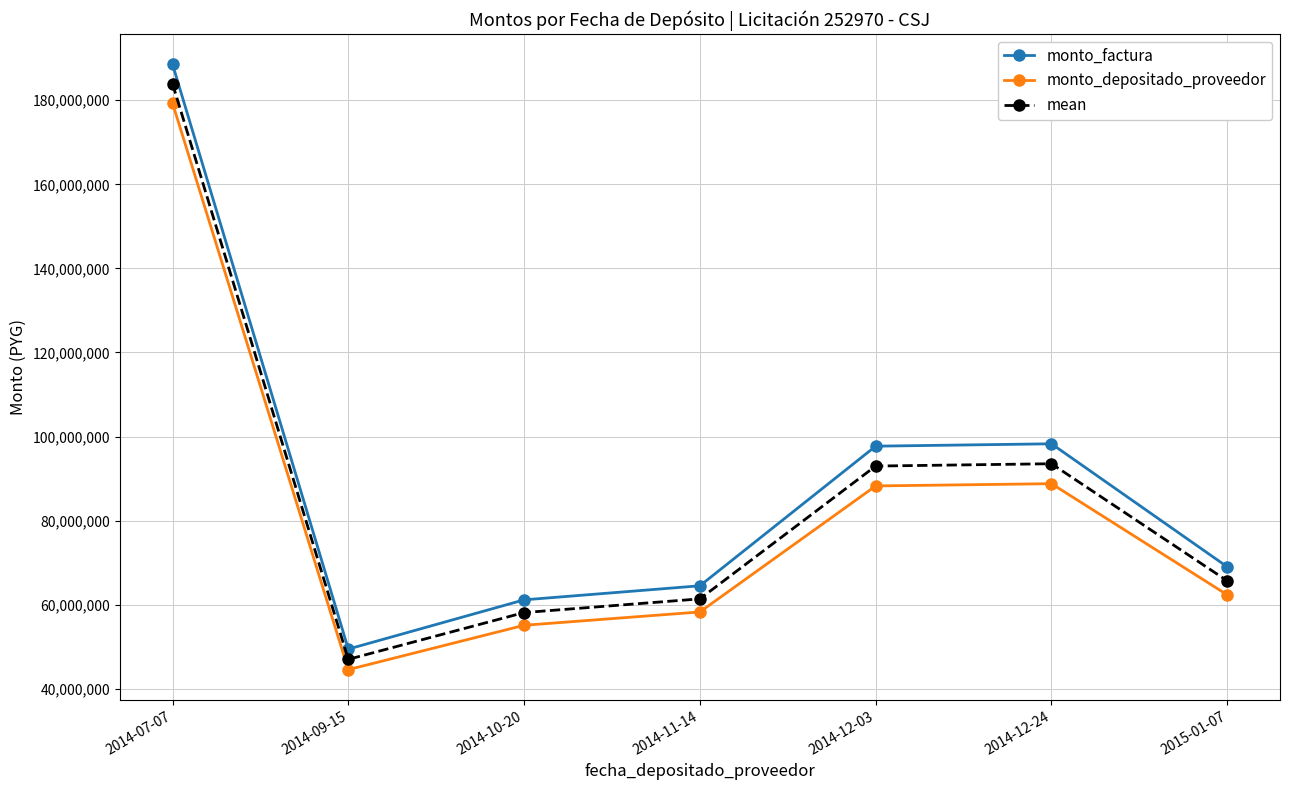

Rank the series by their maximum value, from lowest to highest.

monto_depositado_proveedor, mean, monto_factura